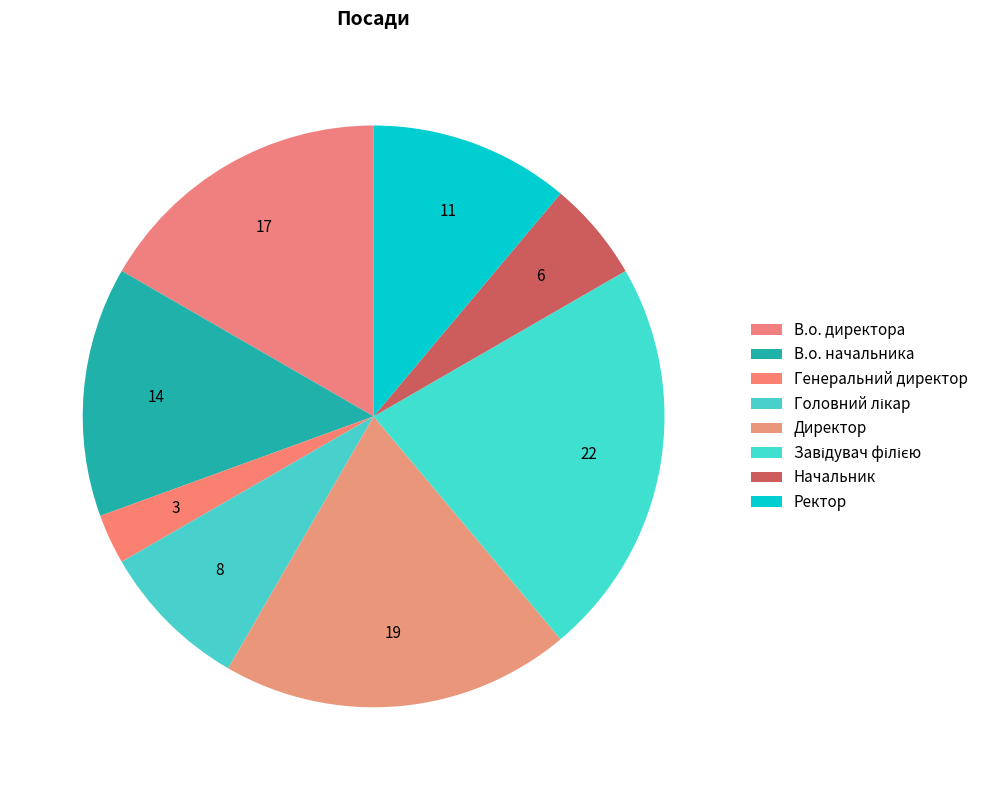

What is the largest slice in the pie chart?

Завідувач філією